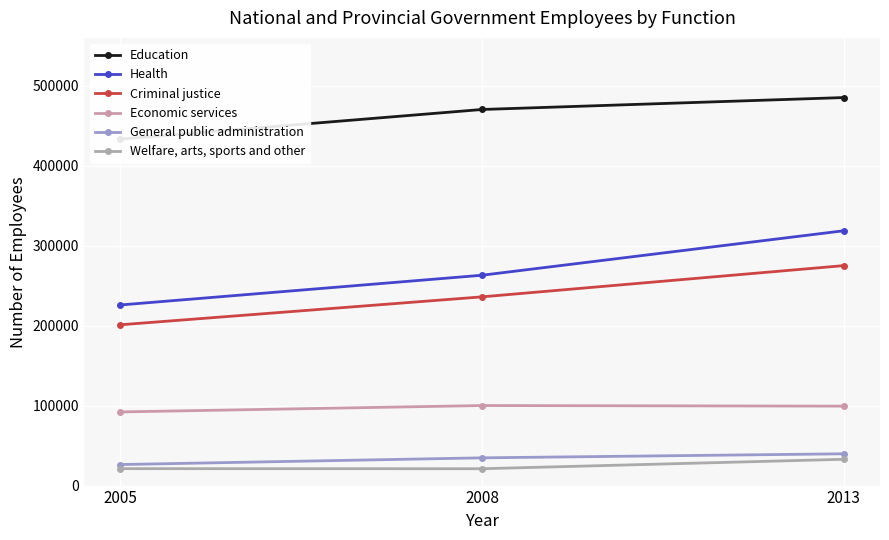

Which has a higher value, 2008 or 2013?

2013